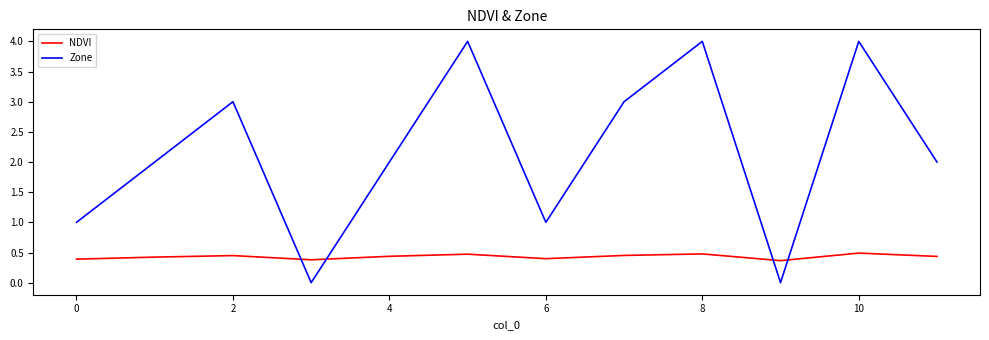

How many times do Zone and NDVI cross each other?

4